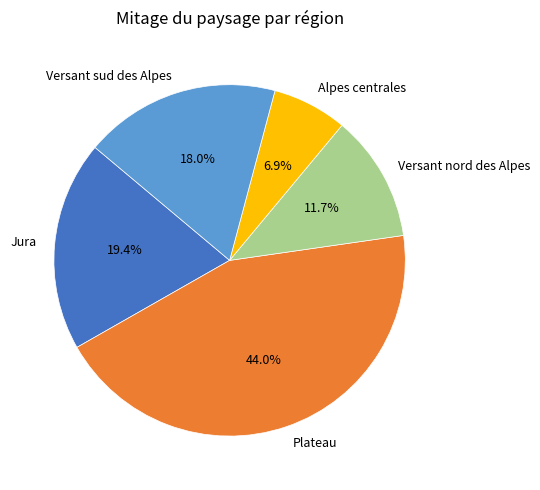

Which has a higher value, Alpes centrales or Plateau?

Plateau